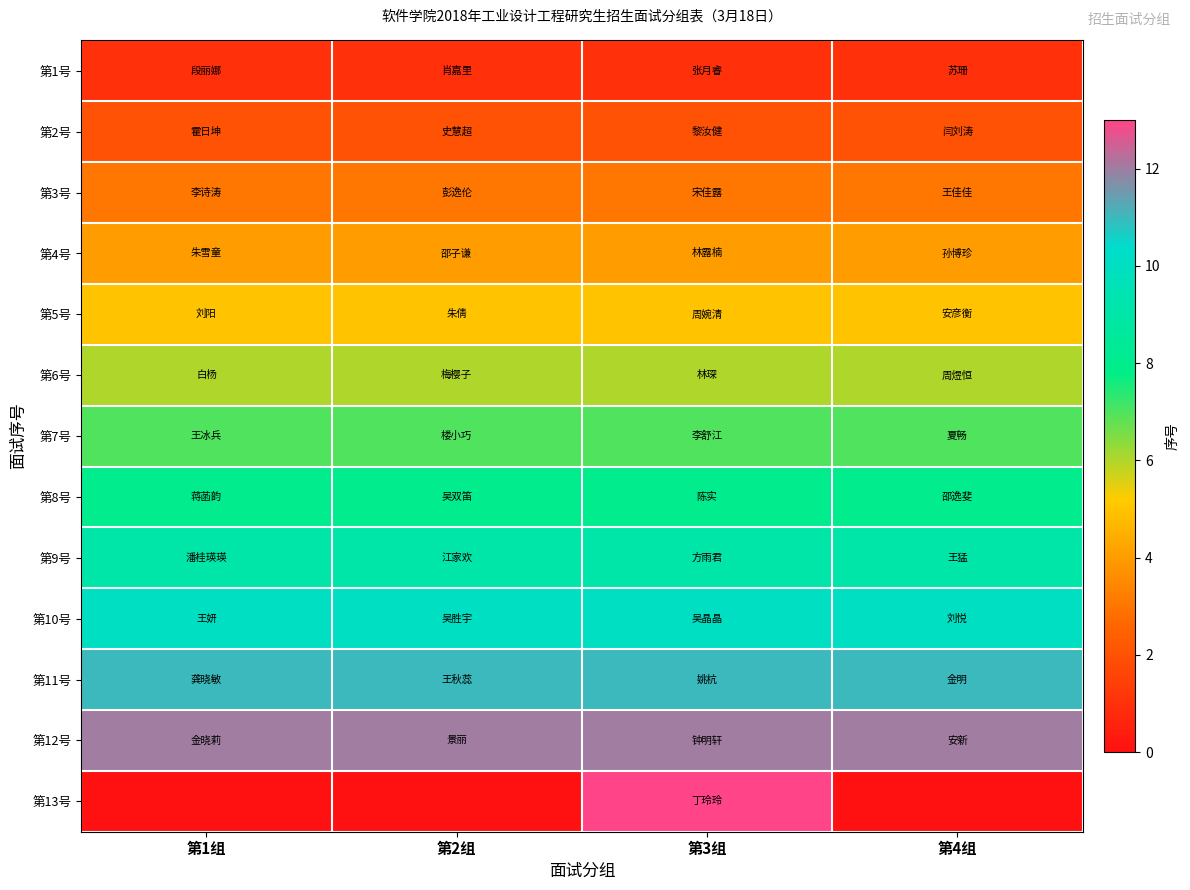

Reading right to left, extract all data points from this chart.

第1号: 第4组=1	第3组=1	第2组=1	第1组=1
第2号: 第4组=2	第3组=2	第2组=2	第1组=2
第3号: 第4组=3	第3组=3	第2组=3	第1组=3
第4号: 第4组=4	第3组=4	第2组=4	第1组=4
第5号: 第4组=5	第3组=5	第2组=5	第1组=5
第6号: 第4组=6	第3组=6	第2组=6	第1组=6
第7号: 第4组=7	第3组=7	第2组=7	第1组=7
第8号: 第4组=8	第3组=8	第2组=8	第1组=8
第9号: 第4组=9	第3组=9	第2组=9	第1组=9
第10号: 第4组=10	第3组=10	第2组=10	第1组=10
第11号: 第4组=11	第3组=11	第2组=11	第1组=11
第12号: 第4组=12	第3组=12	第2组=12	第1组=12
第13号: 第4组=0	第3组=13	第2组=0	第1组=0